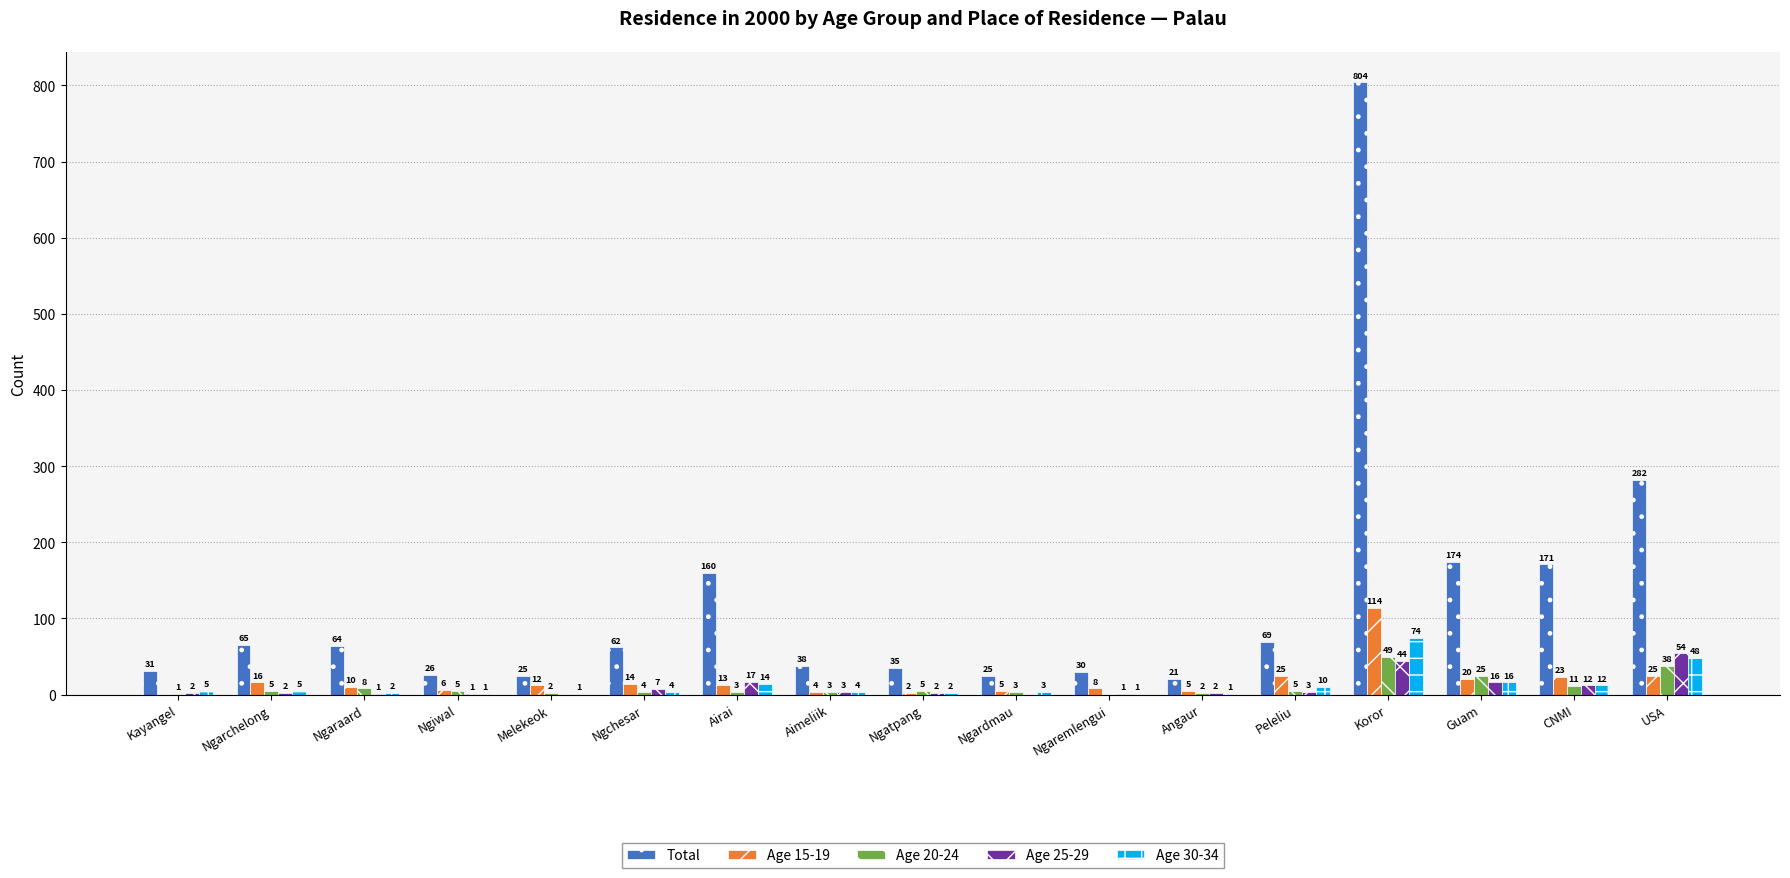

Is it true that Age 25-29 equals 1 at Ngaremlengui?

True